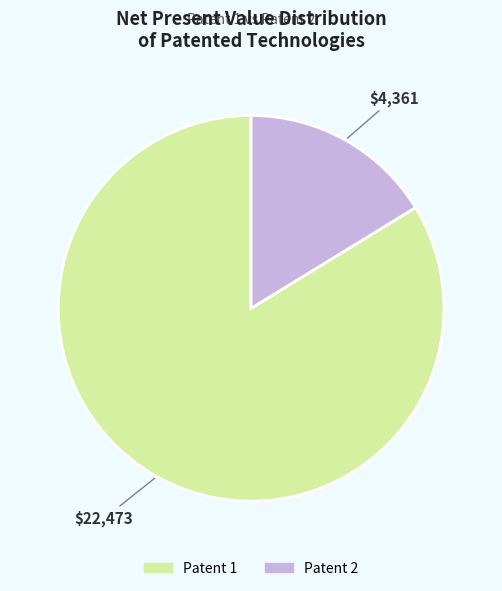

What is the majority slice?

Patent 1